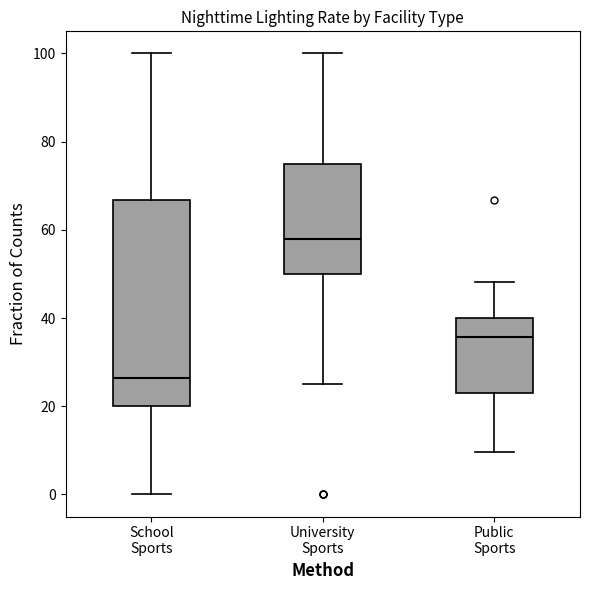

Which box has the lowest median line?

School Sports